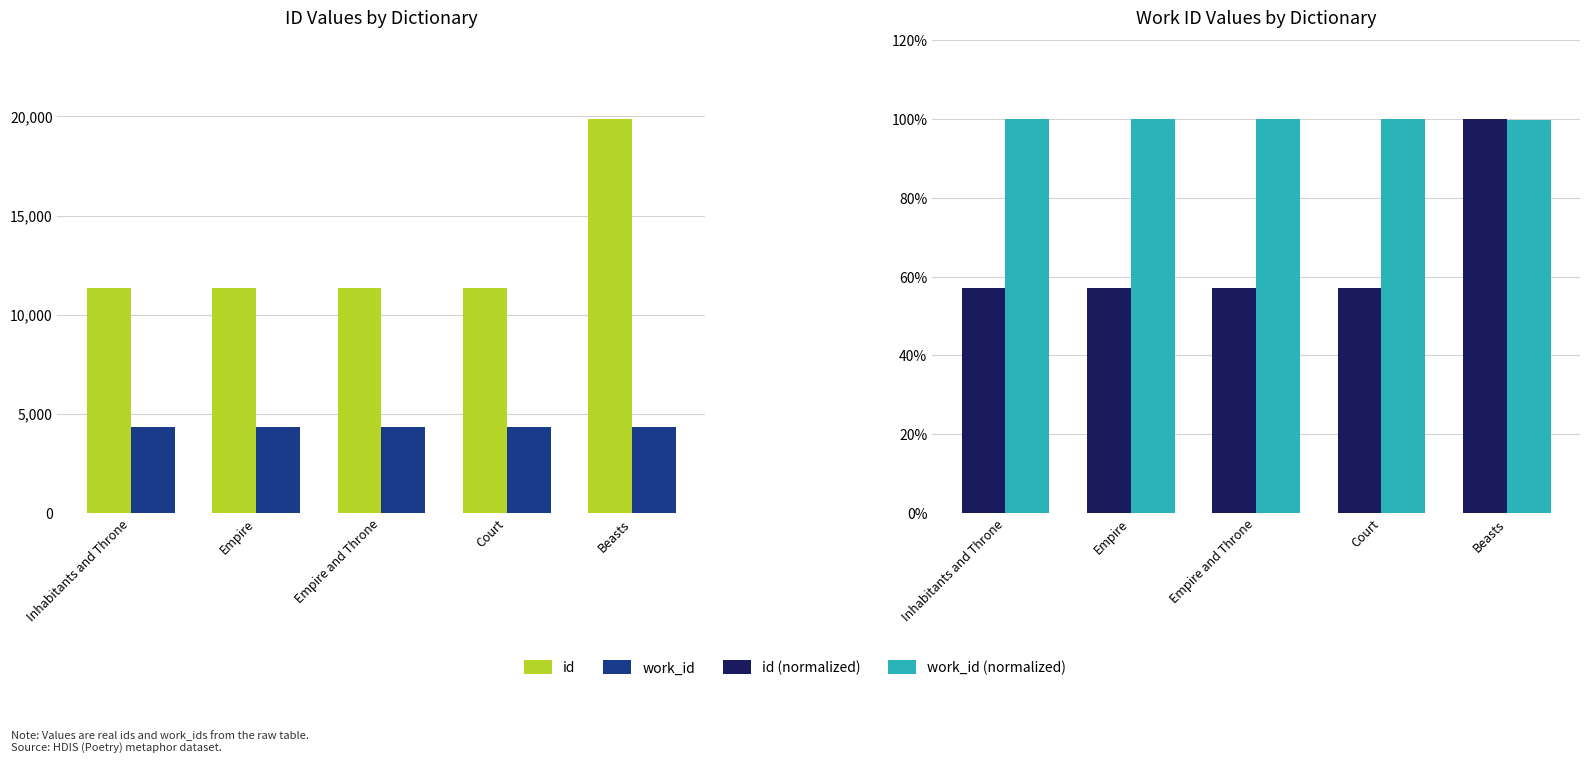

Rank the series at Beasts from lowest to highest value.

work_id (normalized), id (normalized), work_id, id